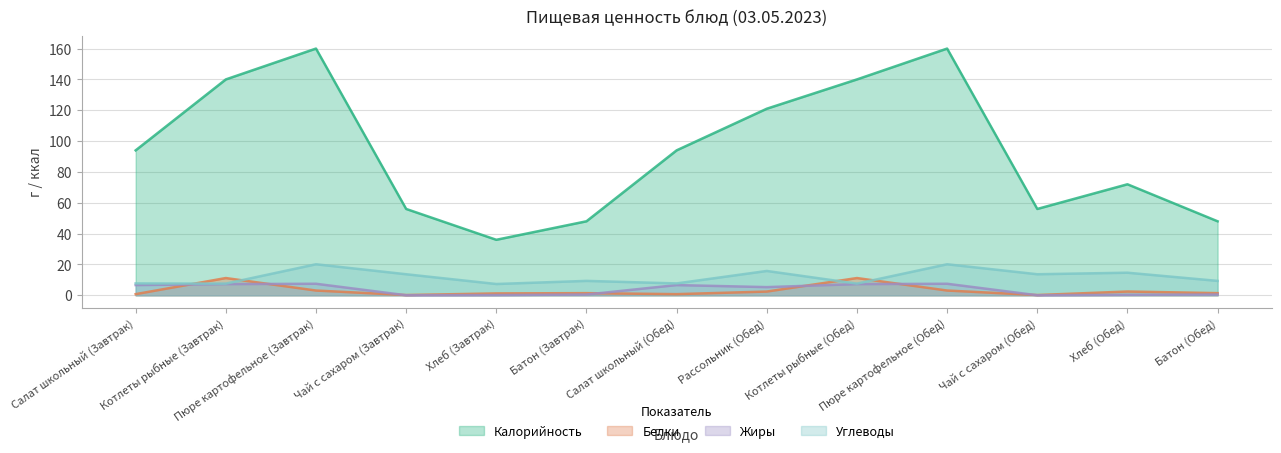

At how many categories does at least one series exceed 20?

13